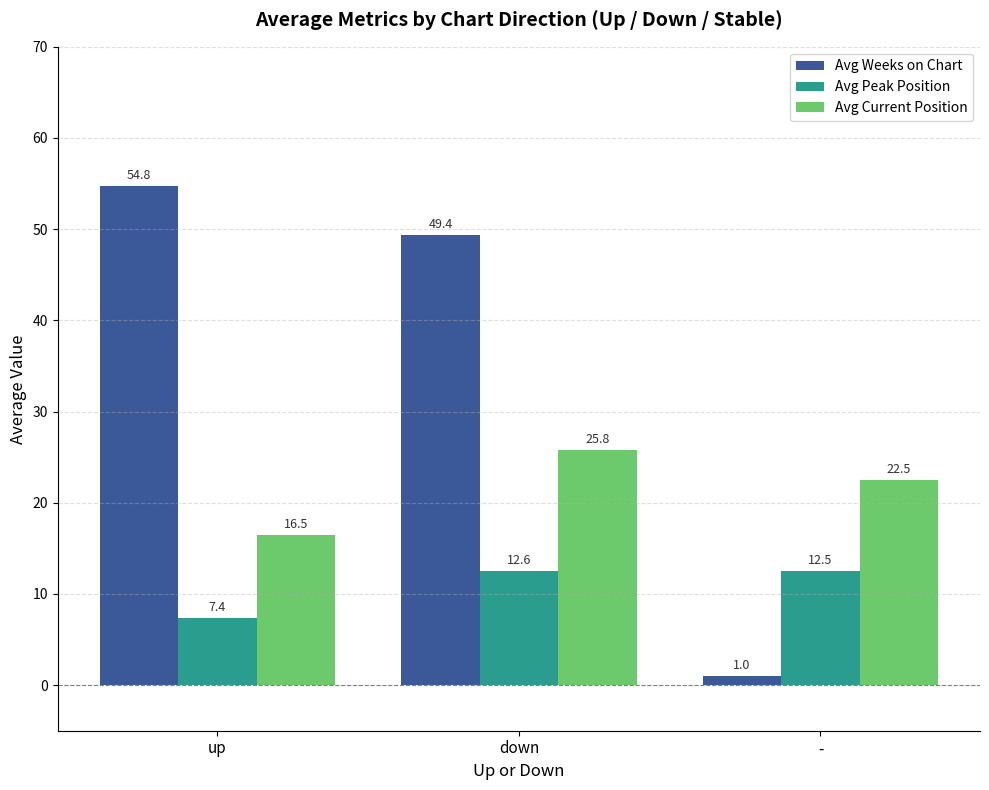

What are all the series names shown in the legend?

Avg Weeks on Chart, Avg Peak Position, Avg Current Position